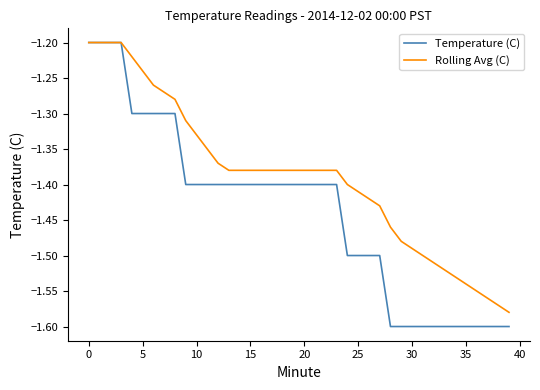

Which series has the largest total across all categories?

Rolling Avg (C)